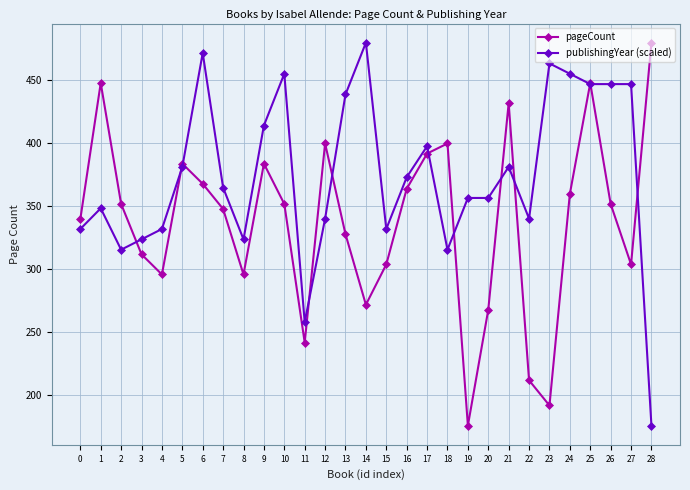

Which series ends up on top after the final intersection of pageCount and publishingYear (scaled)?

pageCount